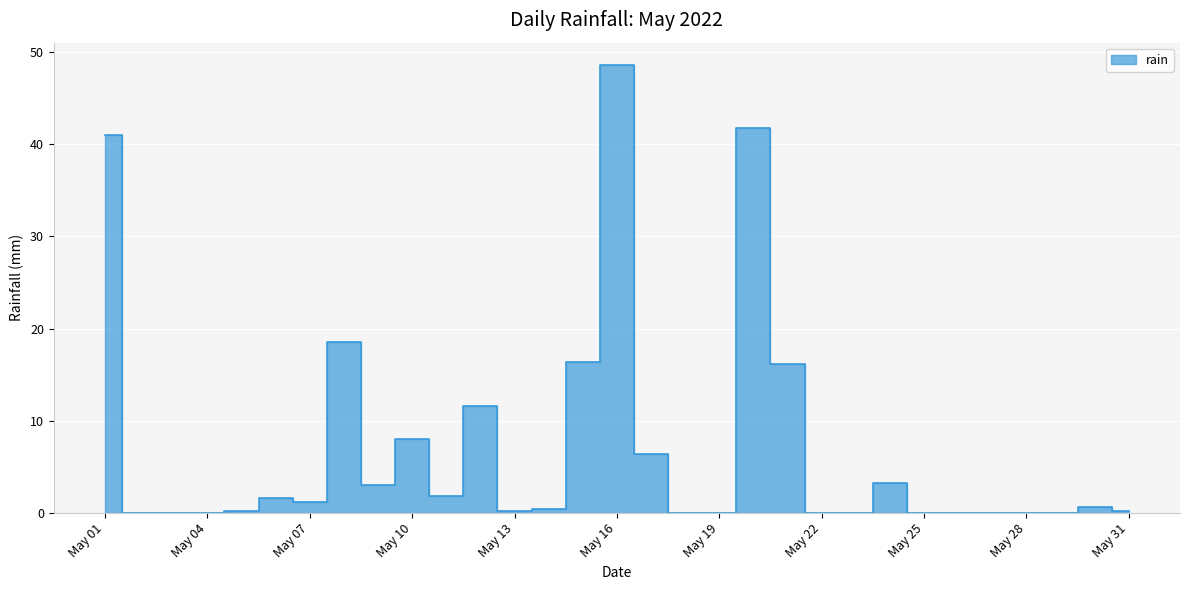

True or false: the data shows 26.7 at 2022-05-23.

False